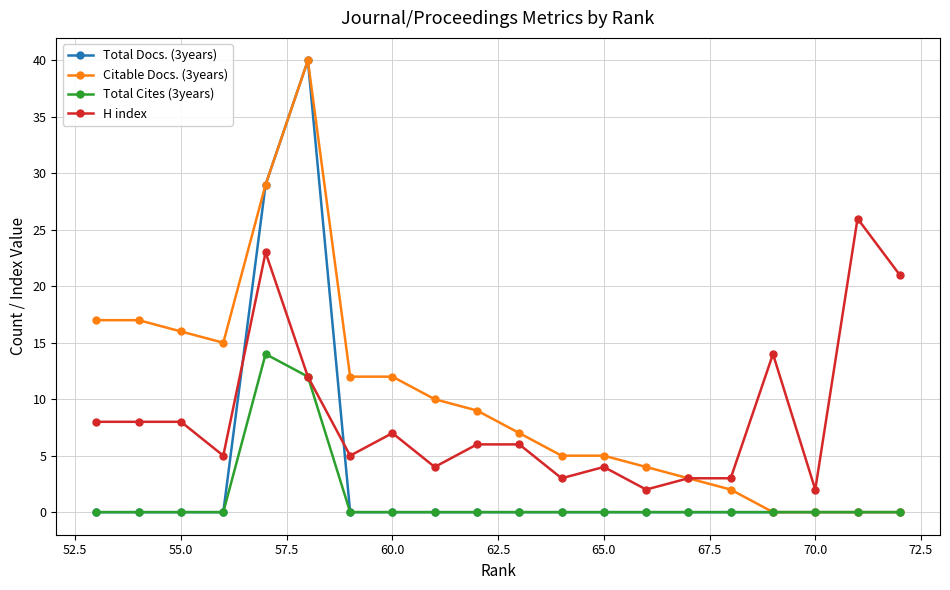

Does the chart have visible grid lines?

Yes